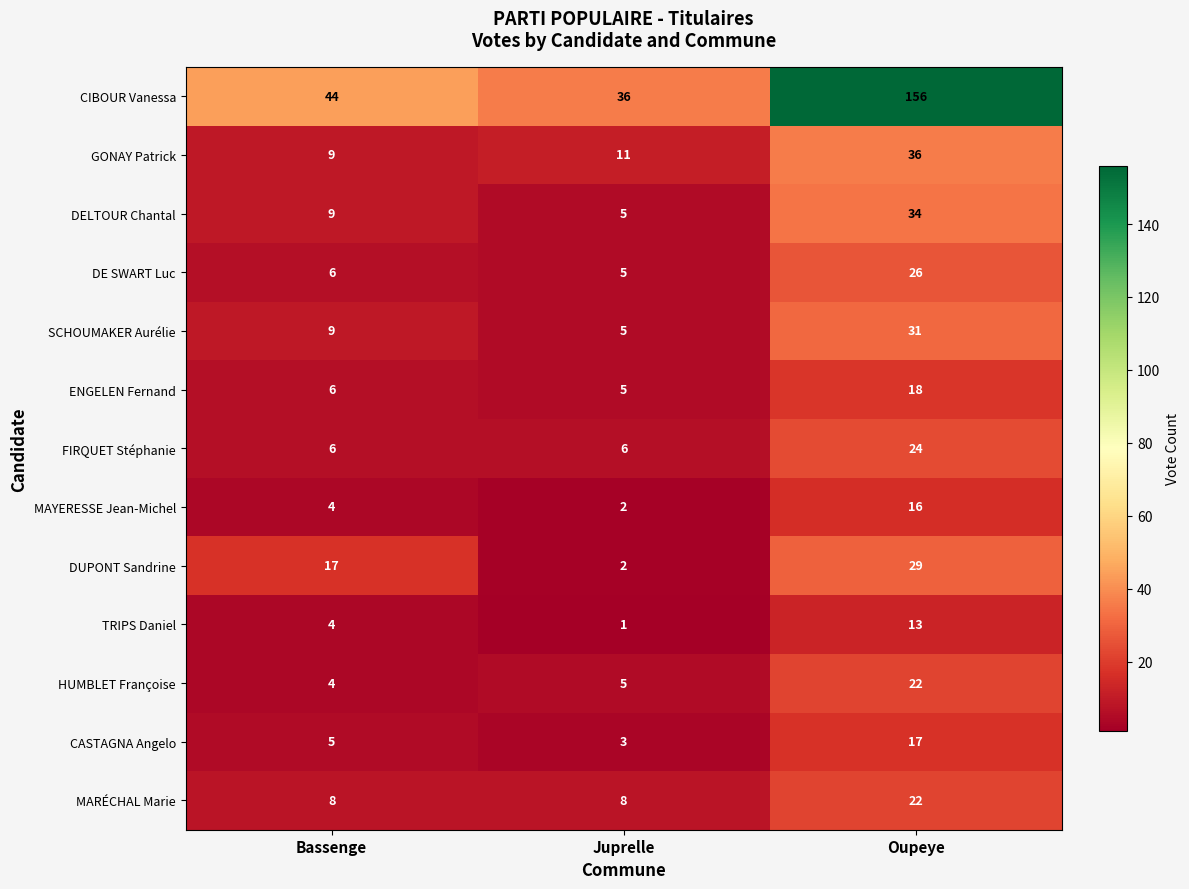

What is the greatest value displayed?

156